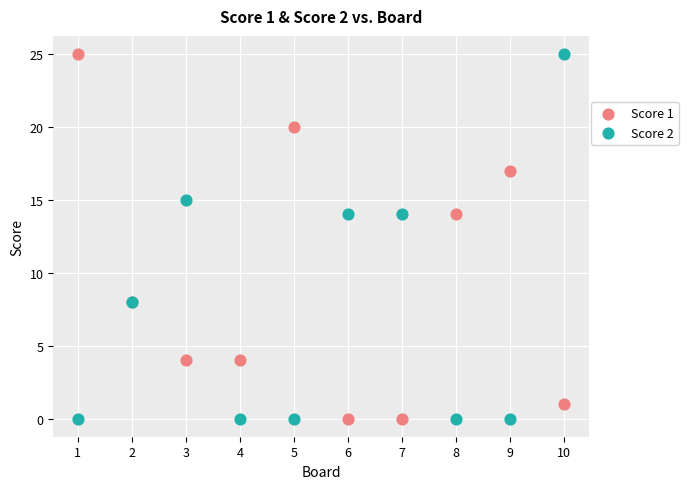

What is the X range (max minus min) for the scatter plot?

9